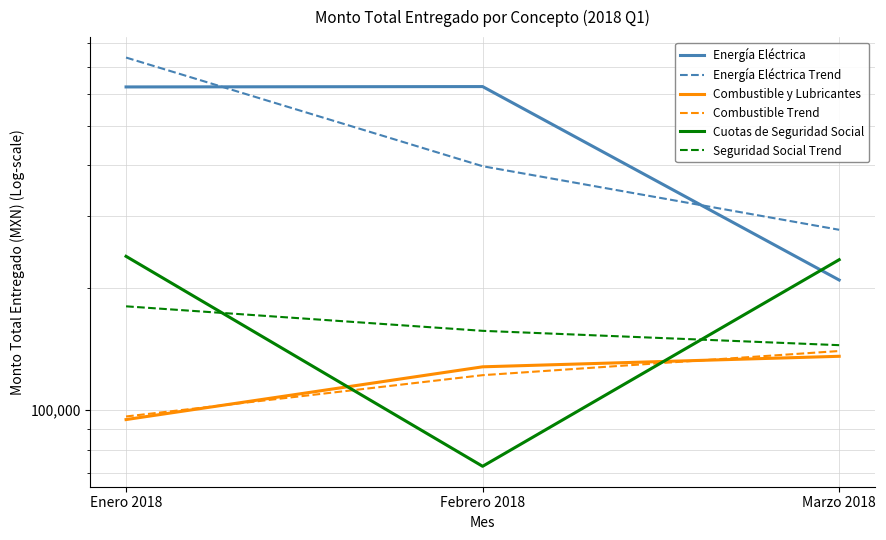

Is it true that Combustible y Lubricantes equals 28190.0 at Febrero 2018?

False